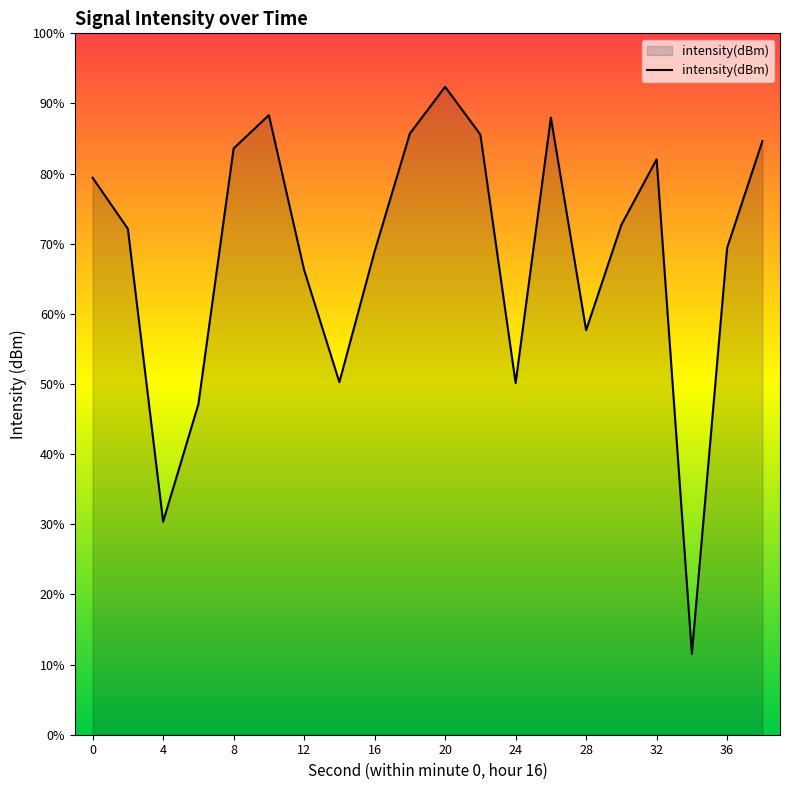

Where is the first local maximum?

10